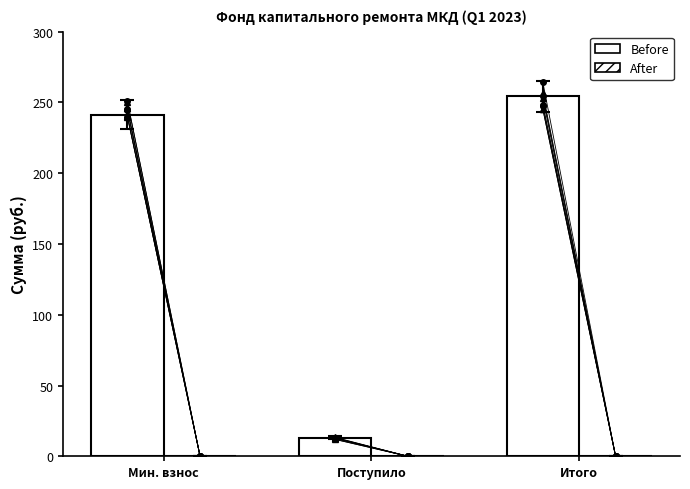

How many bars are there in total?

3